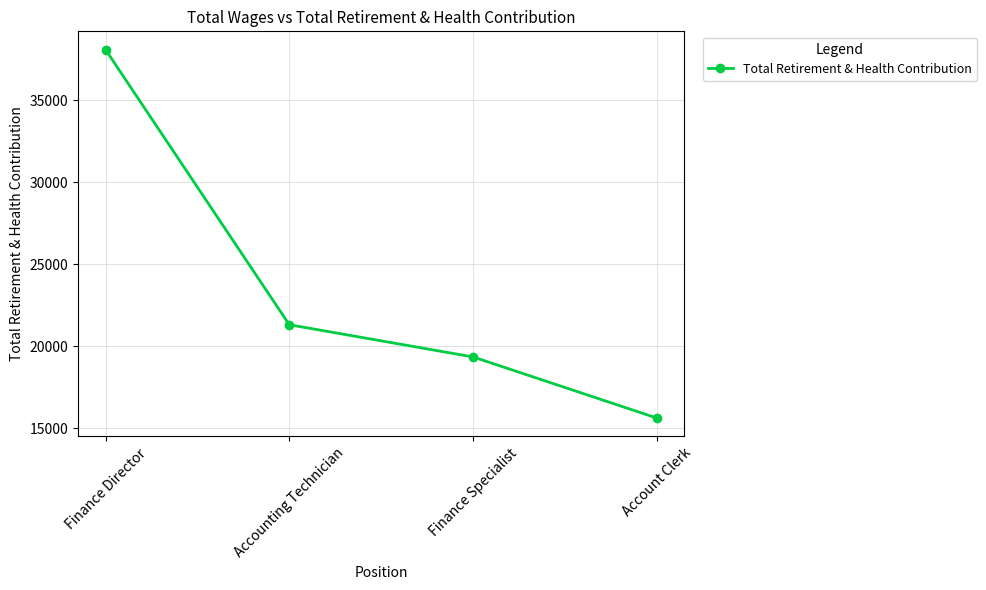

Rank the categories by value from lowest to highest.

Account Clerk, Finance Specialist, Accounting Technician, Finance Director